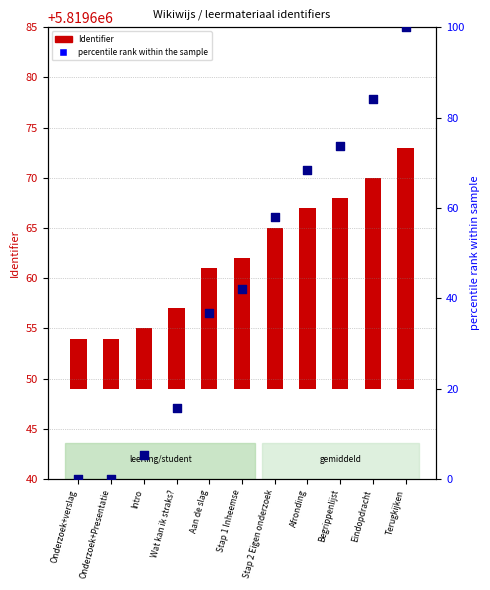

At which category is the sum across all series the highest?

Terugkijken